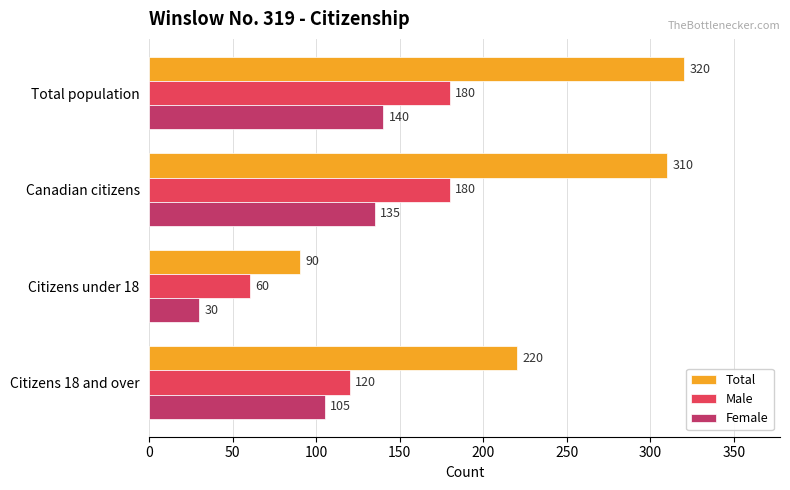

At how many categories does at least one series exceed 100?

3